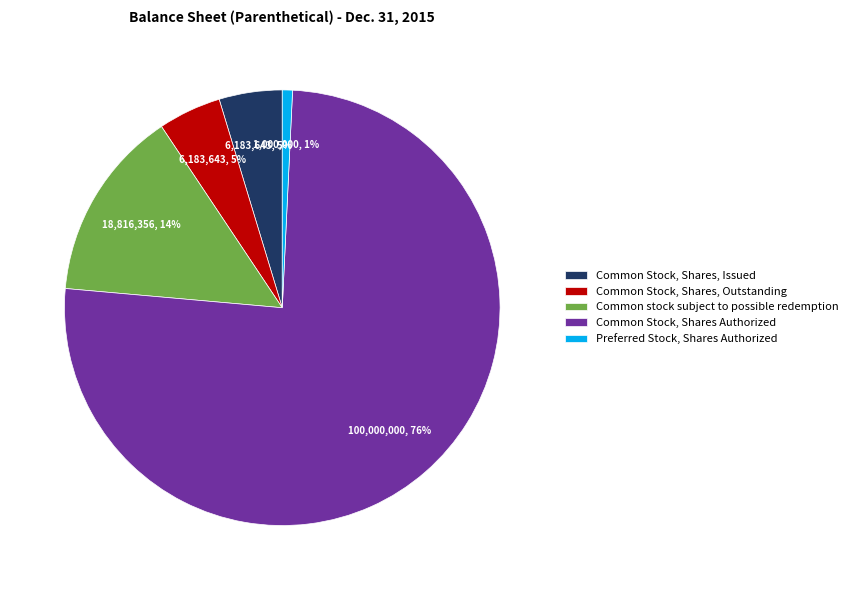

To the nearest percent, what is the difference between the Common Stock, Shares Authorized and Common stock subject to possible redemption slice percentages?

61%